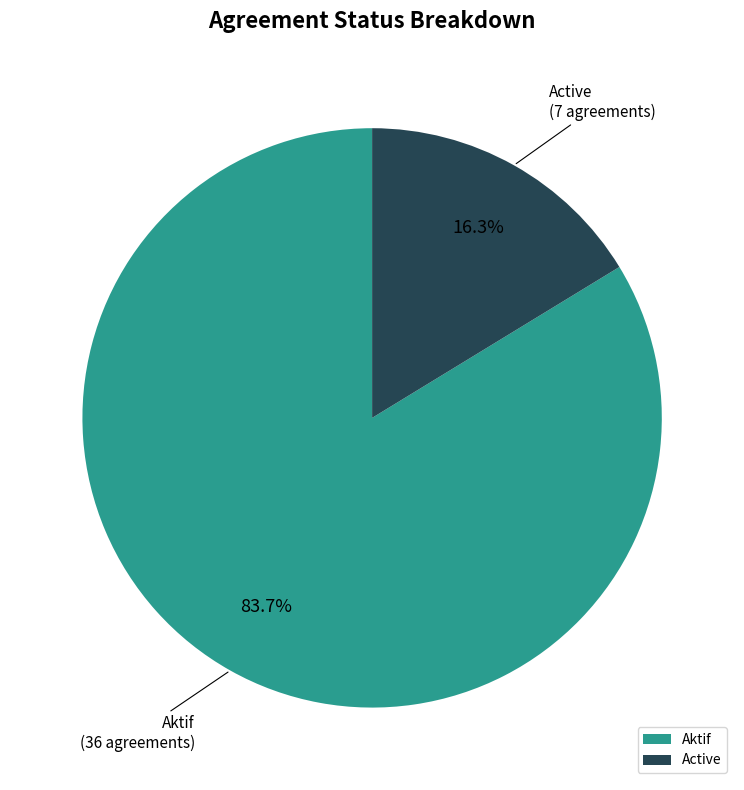

Combined, what portion of the pie is Aktif and Active?

100.0%